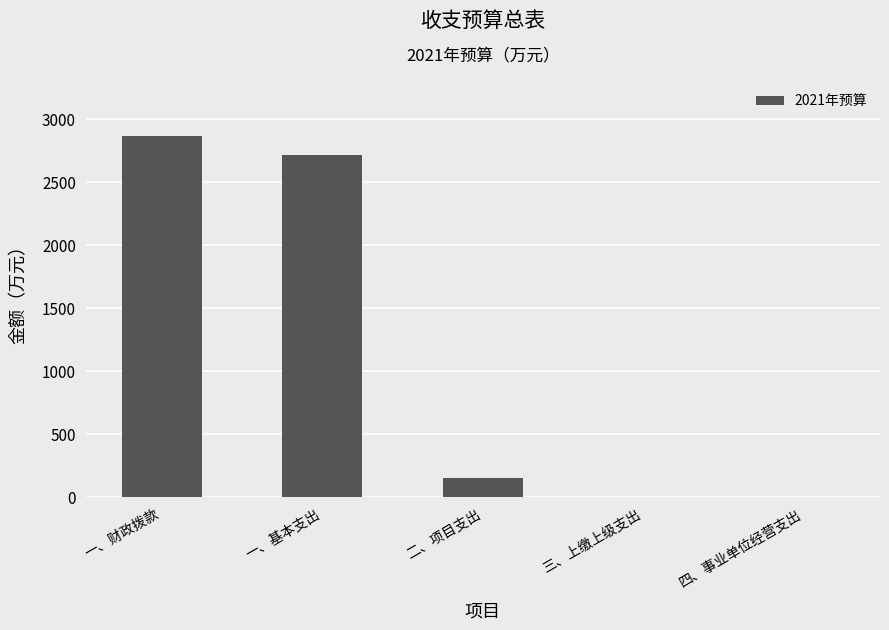

What is the greatest value displayed?

2862.6